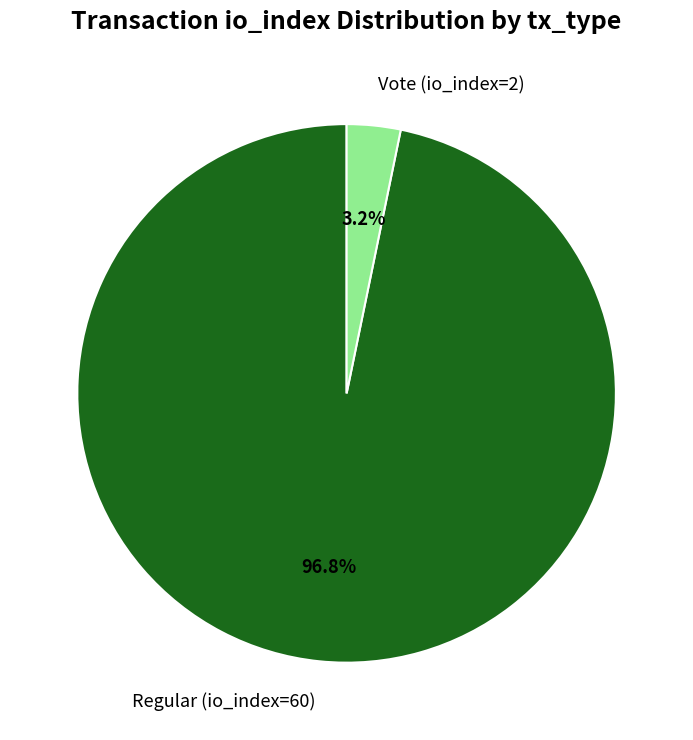

To the nearest percent, what is the combined percentage of Regular (io_index=60) and Vote (io_index=2)?

100%